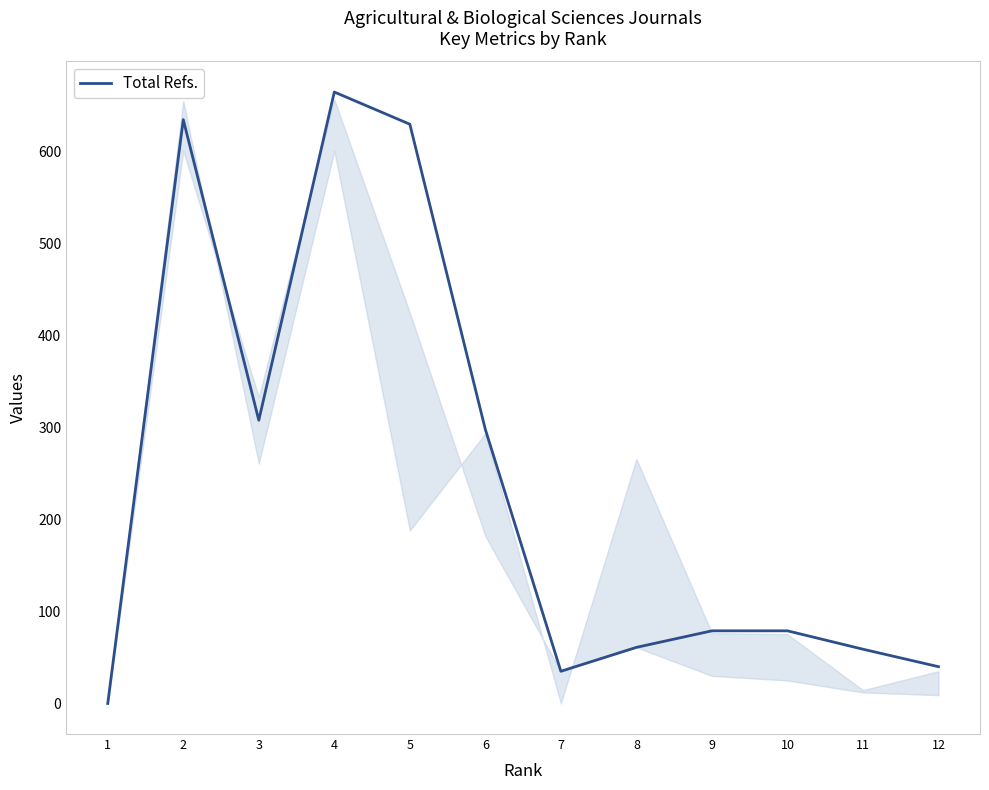

What is the greatest value displayed?

665